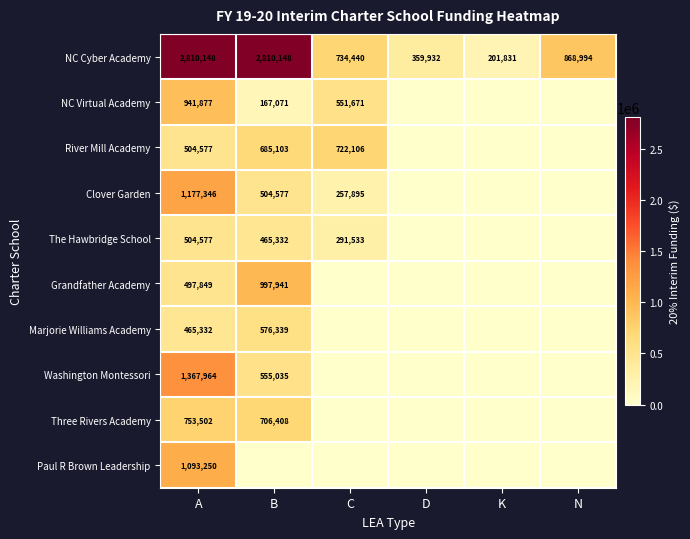

Which has a higher value, D or K?

D